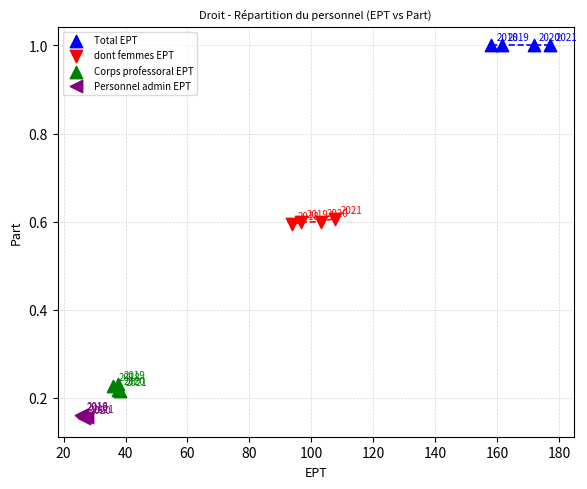

Which series reaches the maximum Y coordinate?

Total EPT